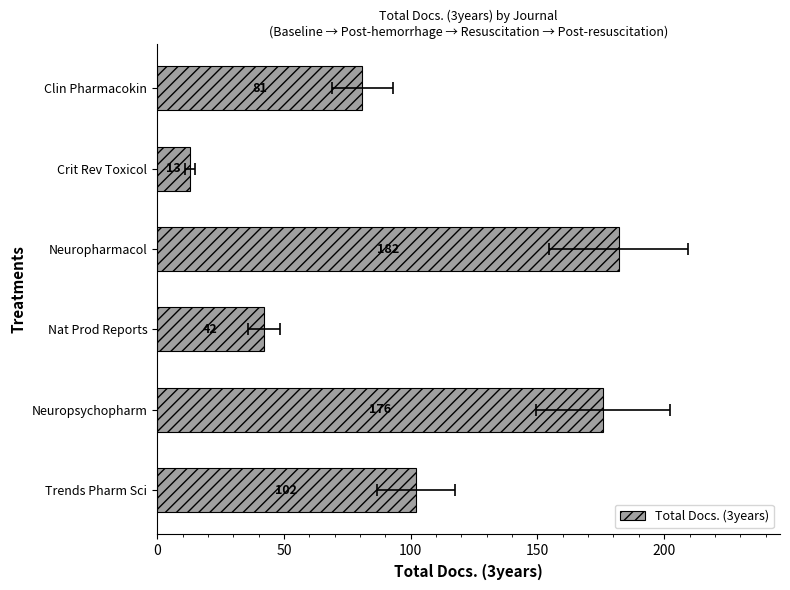

How many bars are there in total?

6